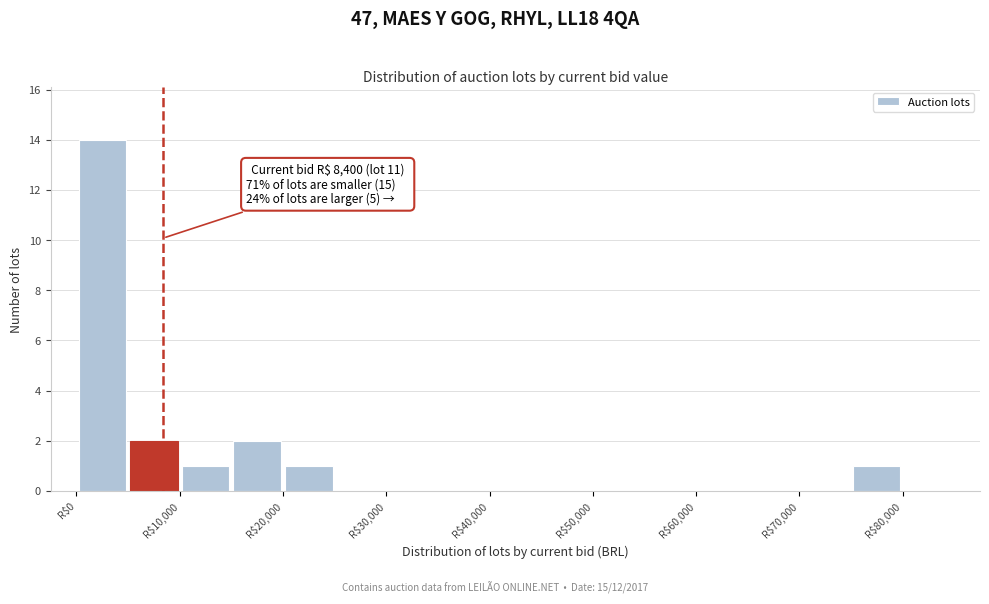

Which range on the x-axis has the tallest bar?

0 to 5000